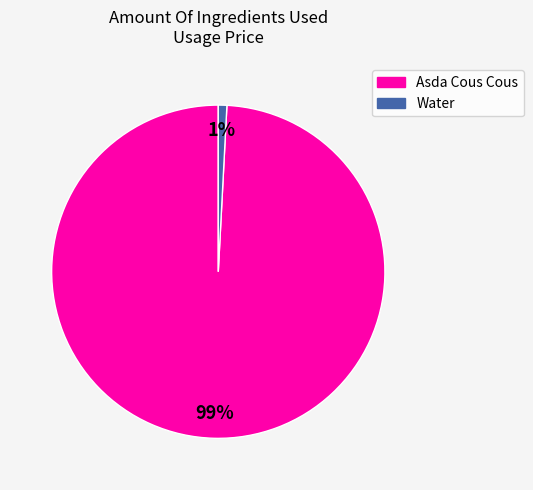

Which category has the biggest portion of the pie?

Asda Cous Cous